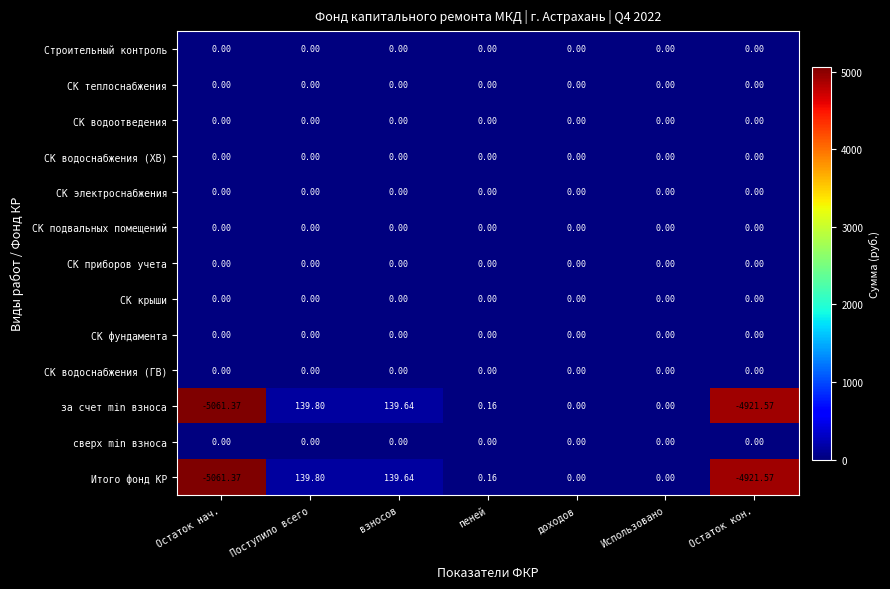

How many categories are shown in the chart?

7